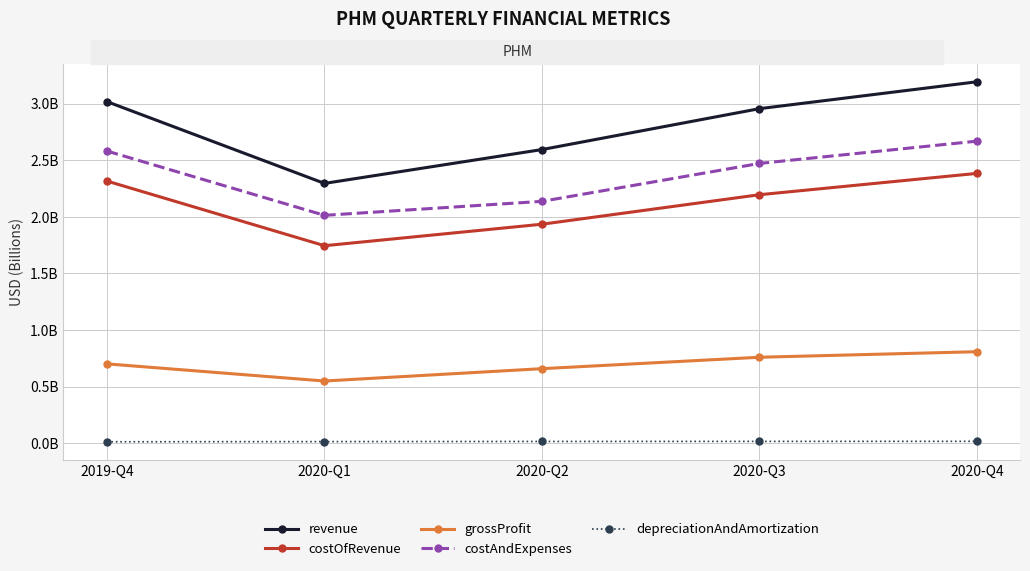

Is this an area chart (filled region under the line)?

No